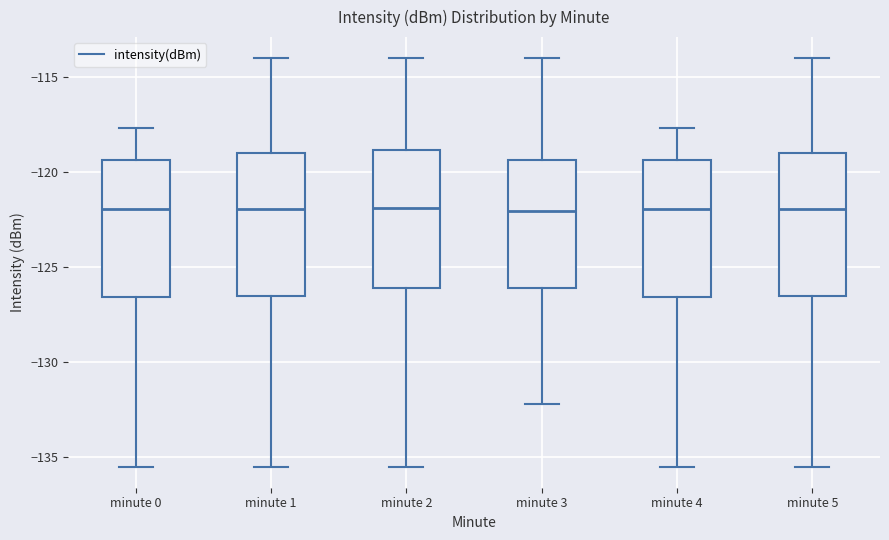

Where does the lower whisker of the box for minute 3 end on the y-axis? The values are not printed on the chart, so give them approximately, as read against the axis.

-132.0